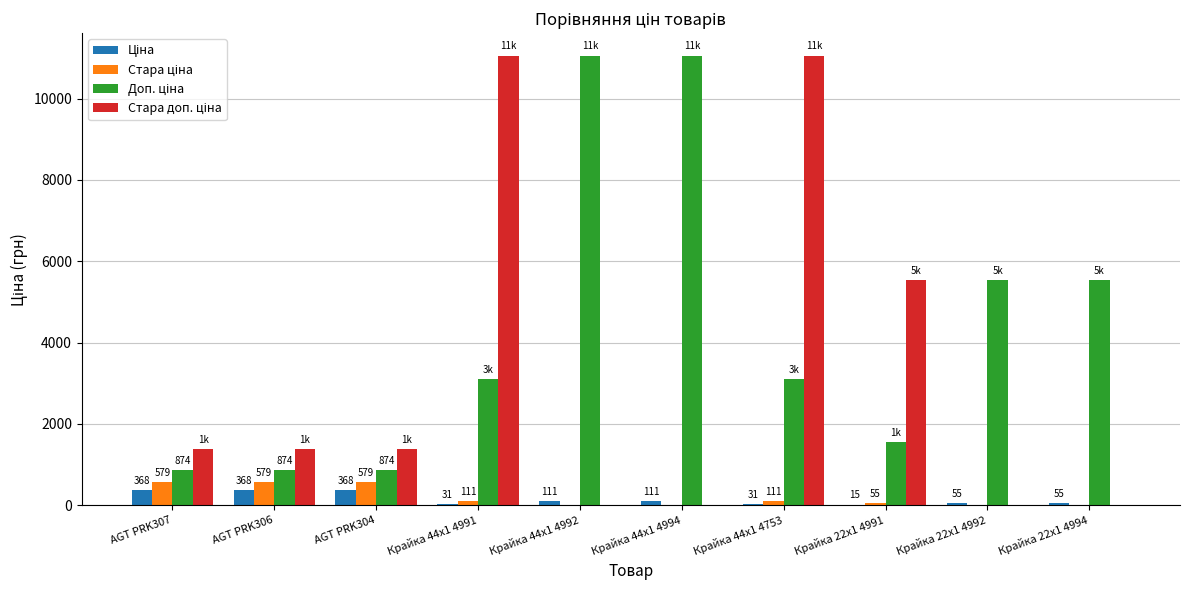

What is the maximum value shown in the chart?

11055.0